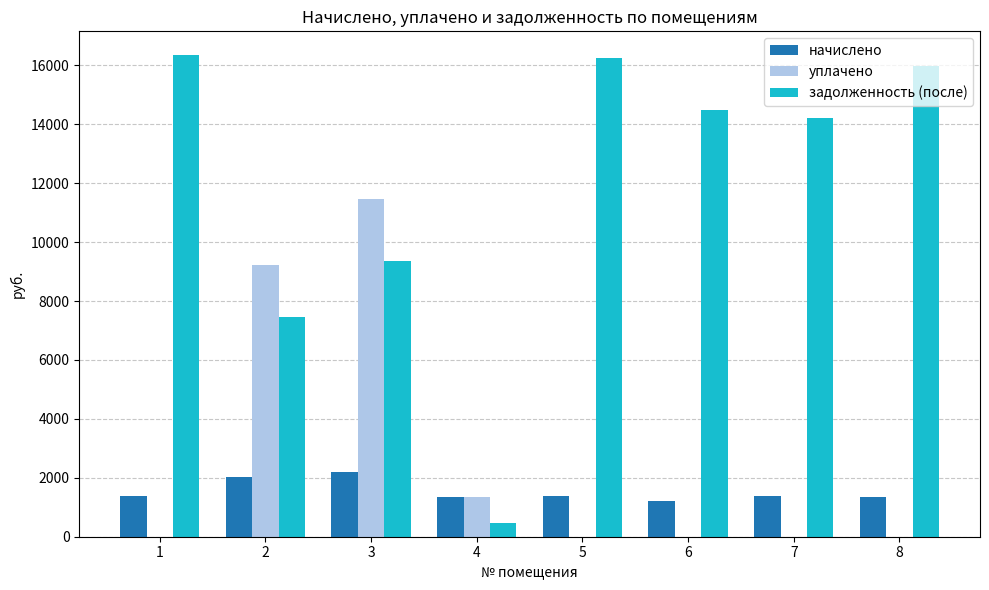

Where is уплачено nearest to the value 5737?

2